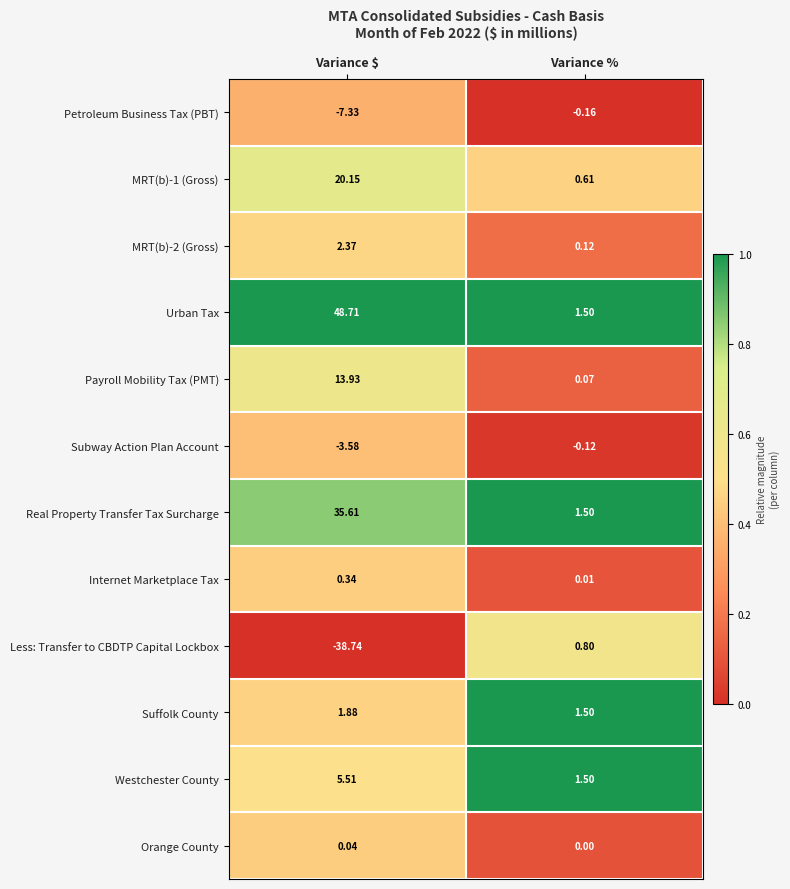

Which series changed the most between Variance $ and Variance %?

Urban Tax